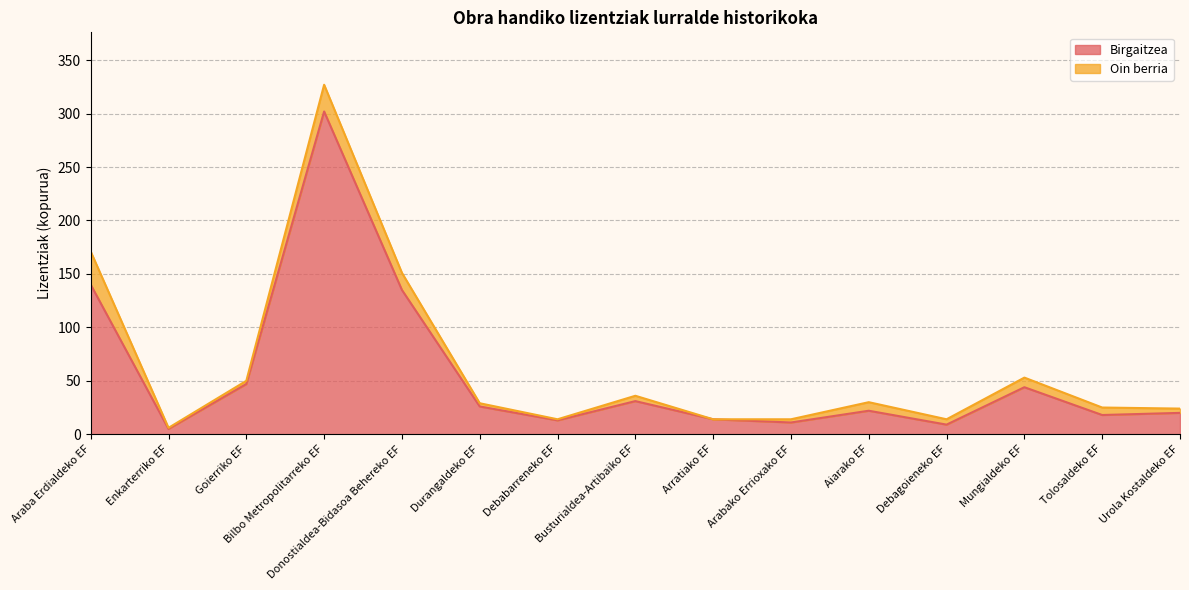

What is the change in value from Arabako Errioxako EF to Debagoieneko EF?

-2